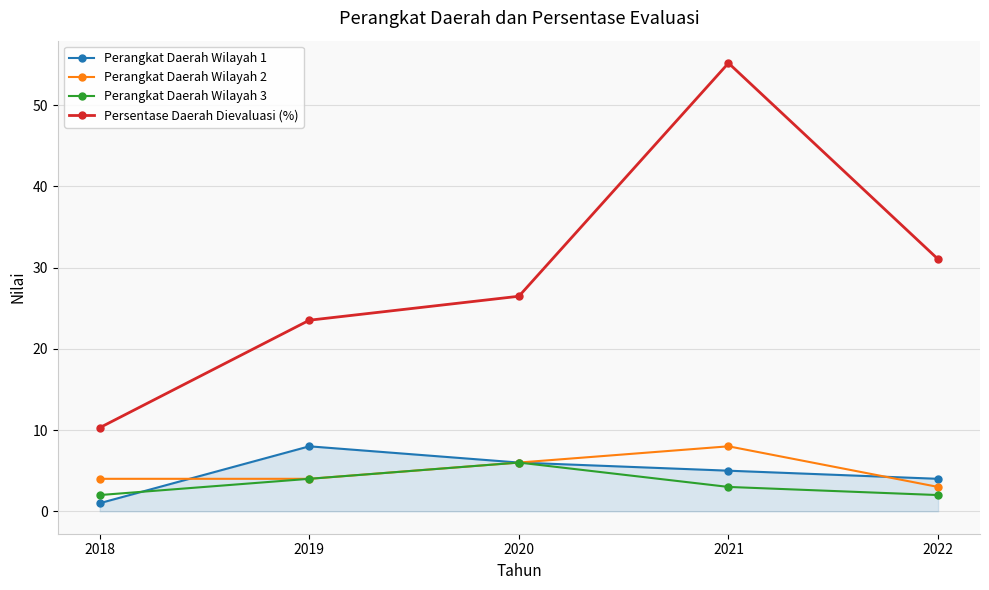

How many interior local peaks does the Perangkat Daerah Wilayah 2 series have?

1